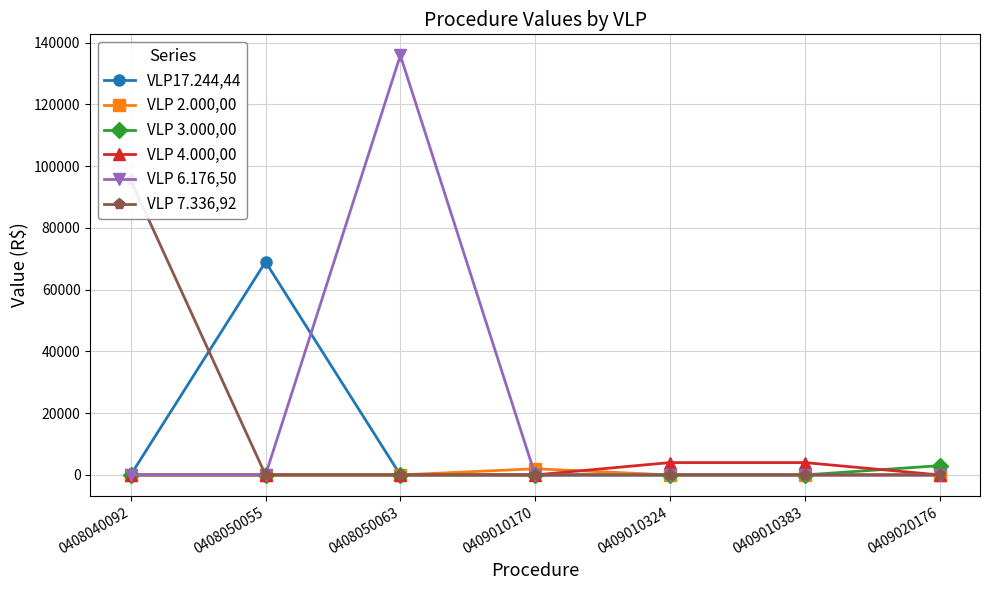

Which series has the widest spread of values?

VLP 6.176,50